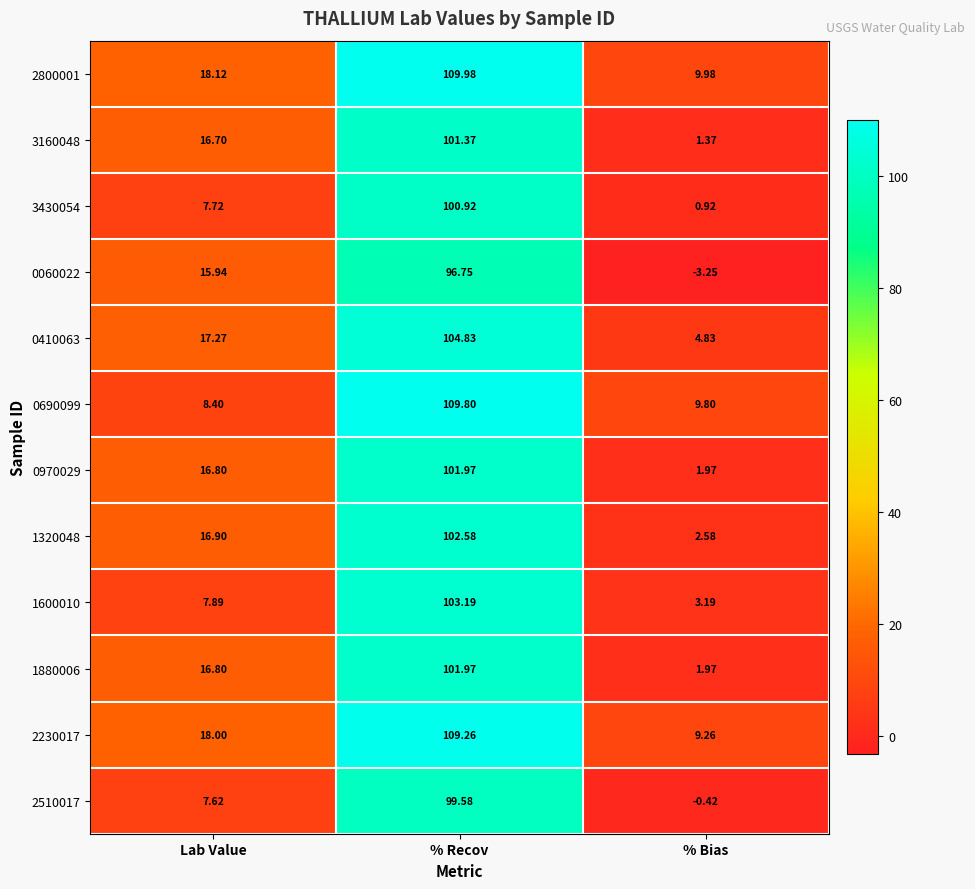

Where is 0690099 nearest to the value 59?

% Bias